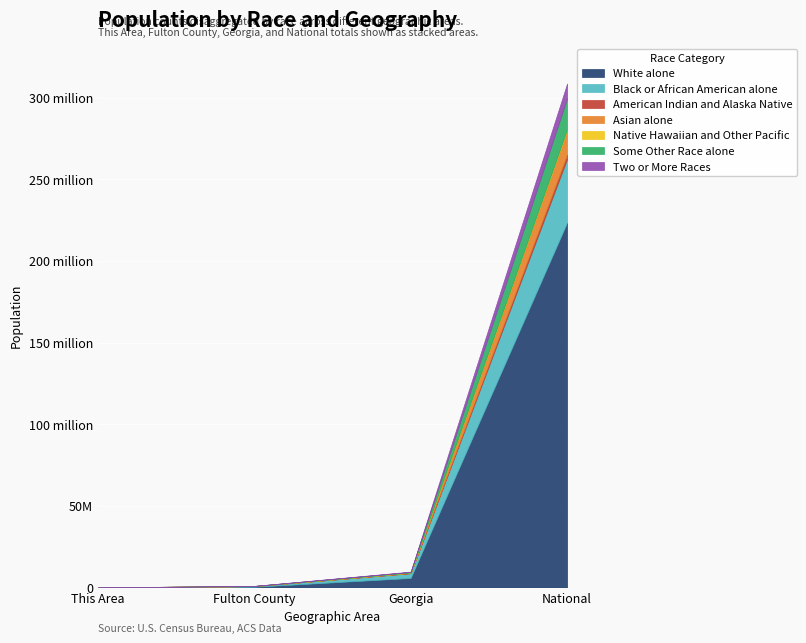

How many data points in Fulton County are above 30867?

3